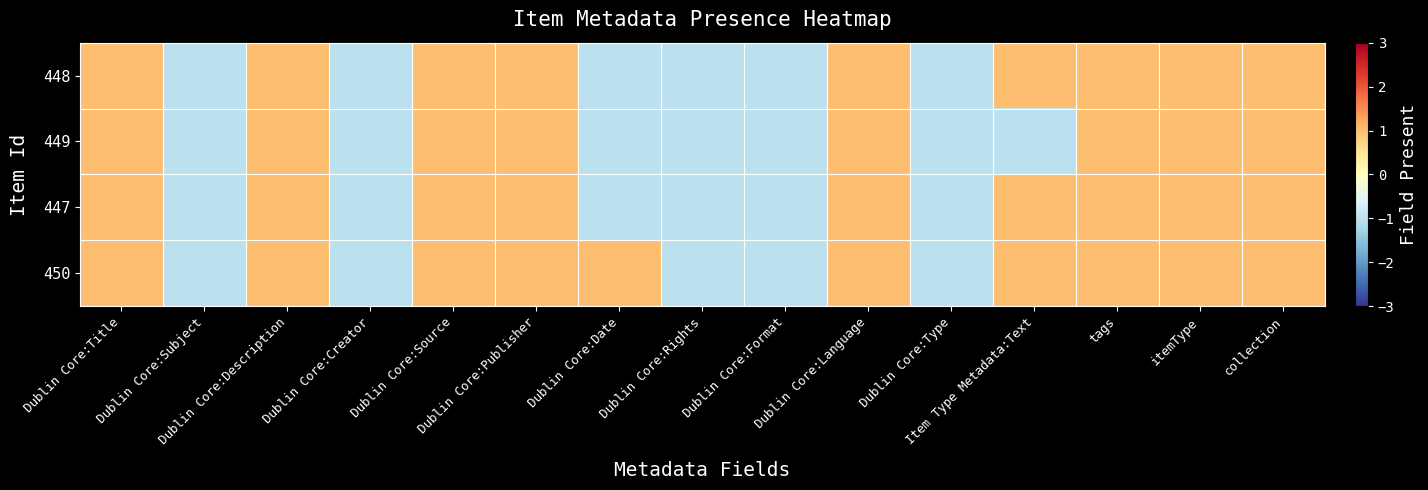

Rank the series by their maximum value, from highest to lowest.

448, 449, 447, 450